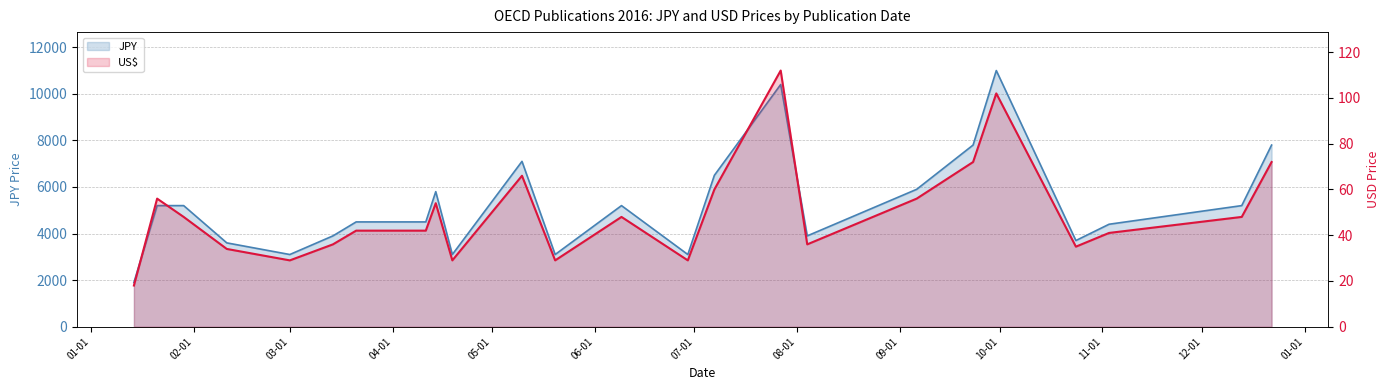

What are all the series names shown in the legend?

JPY, US$